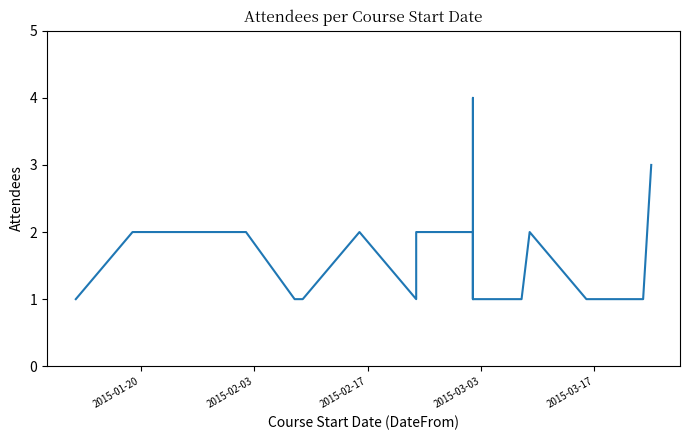

True or false: there are more than 1 points higher than both neighbors.

True